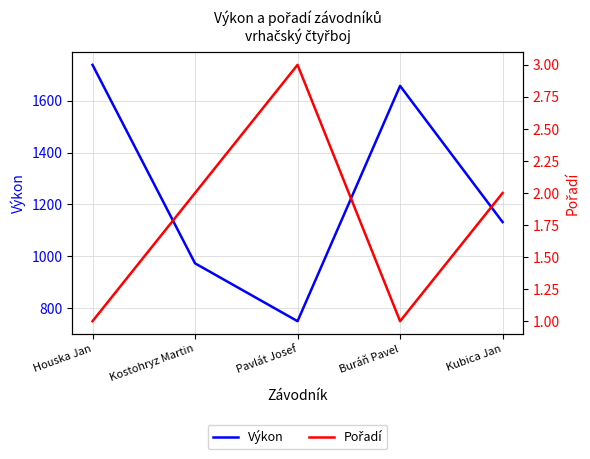

At which category does Výkon reach its first local valley?

Pavlát Josef